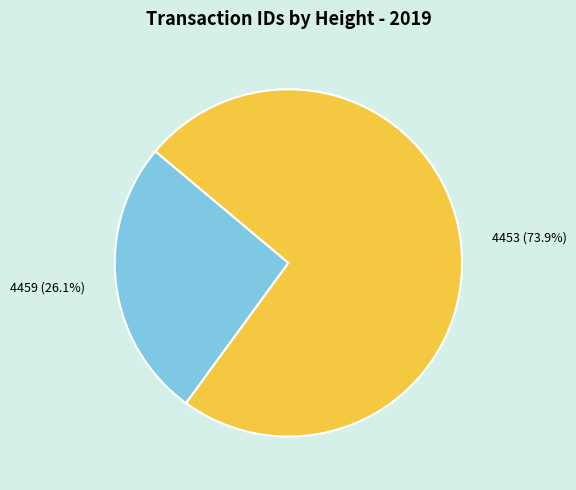

What percentage do 4459 and 4453 together represent?

100.0%